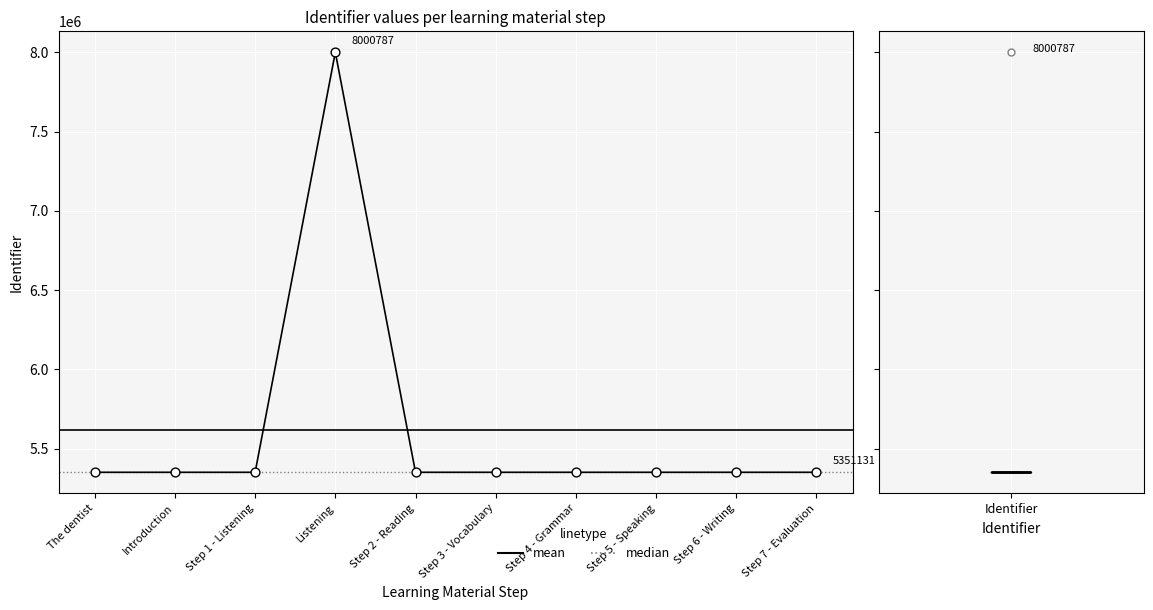

What is the change in value from Step 2 - Reading to Step 5 - Speaking?

+22